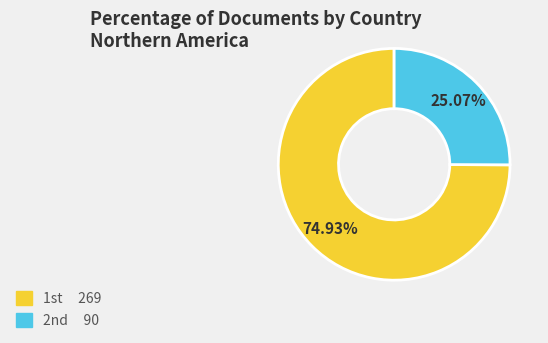

Is there a majority slice in this chart?

Yes